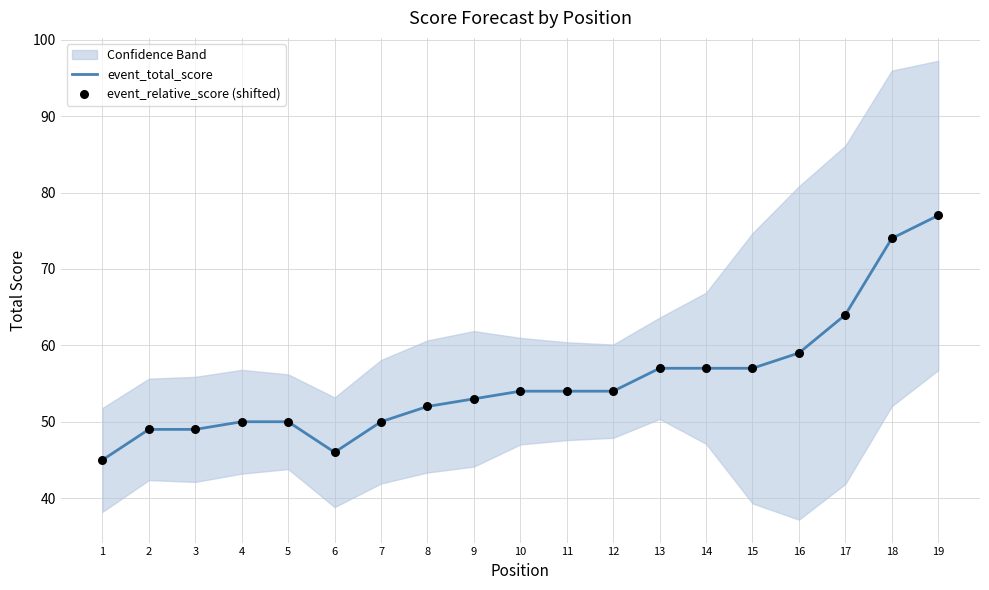

Which series has the largest total across all categories?

event_total_score